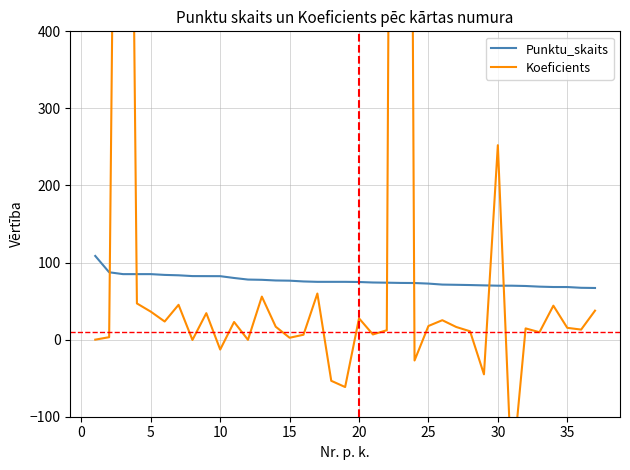

How many values in the Punktu_skaits series are below 75?

18